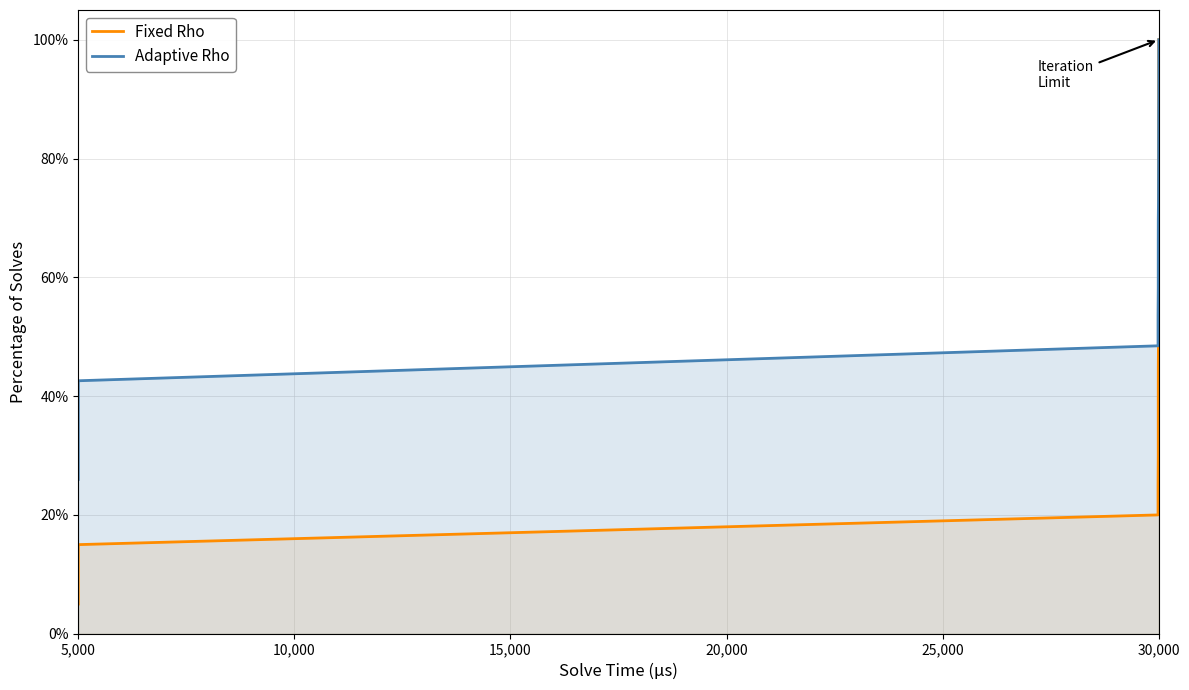

True or false: Adaptive Rho and Fixed Rho intersect in this chart.

False